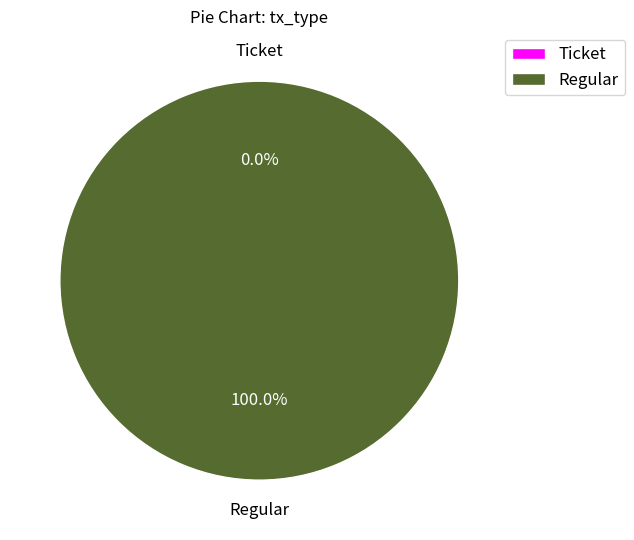

How many slices are in this pie chart?

2